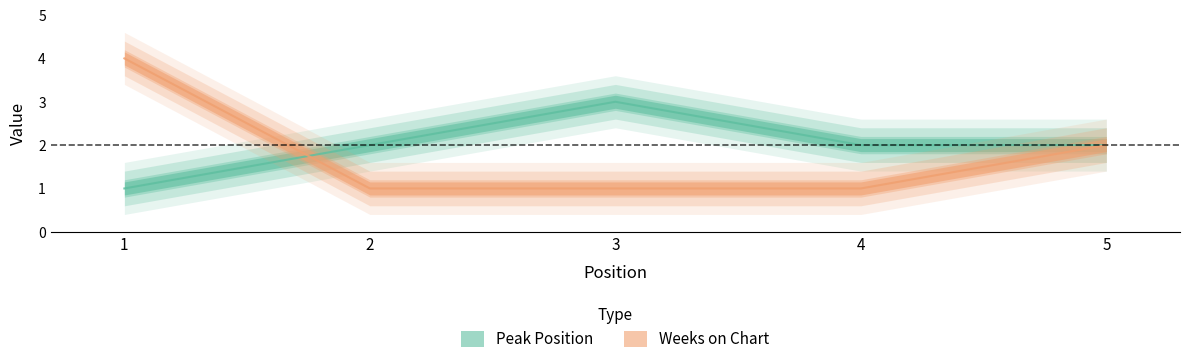

Is it true that Weeks on Chart equals 1 at 4?

True